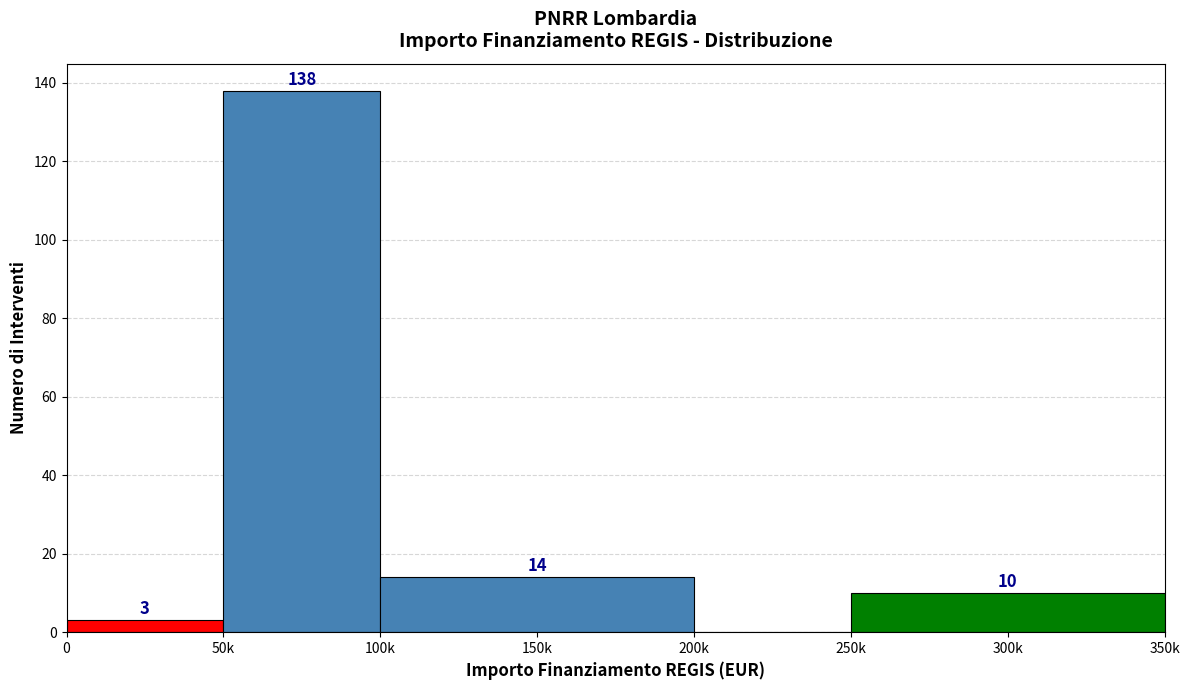

Reading left to right, list all the values displayed in this chart.

0=3	50k=138	150k=14	200k=0	300k=10